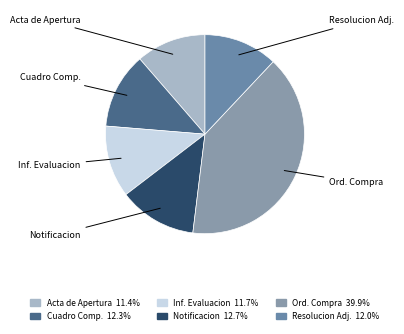

How many slices are in this pie chart?

6